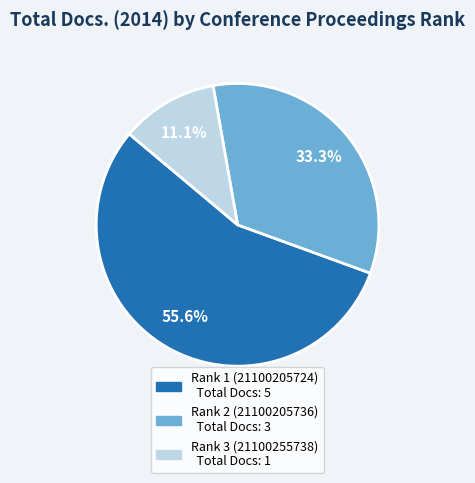

To the nearest percent, what is the difference between the Rank 2 (21100205736) and Rank 3 (21100255738) slice percentages?

22%